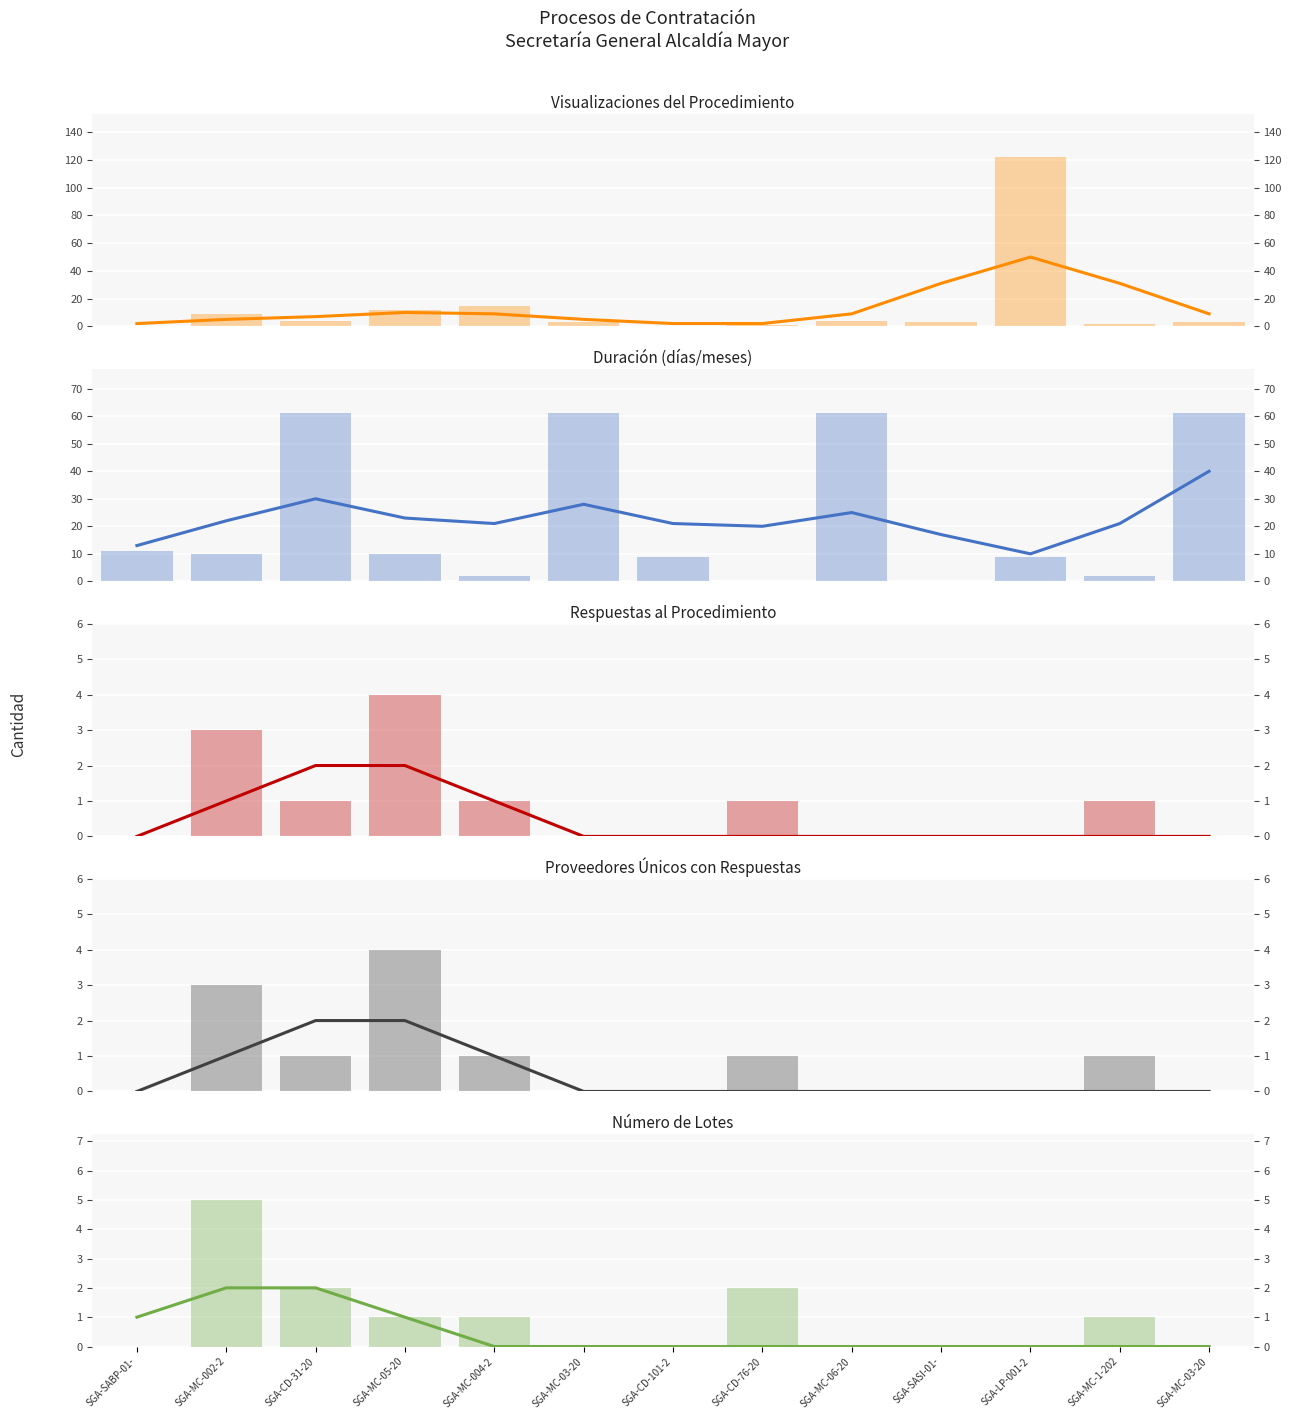

True or false: Visualizaciones has a value of 4 at SGA-CD-31-20.

True